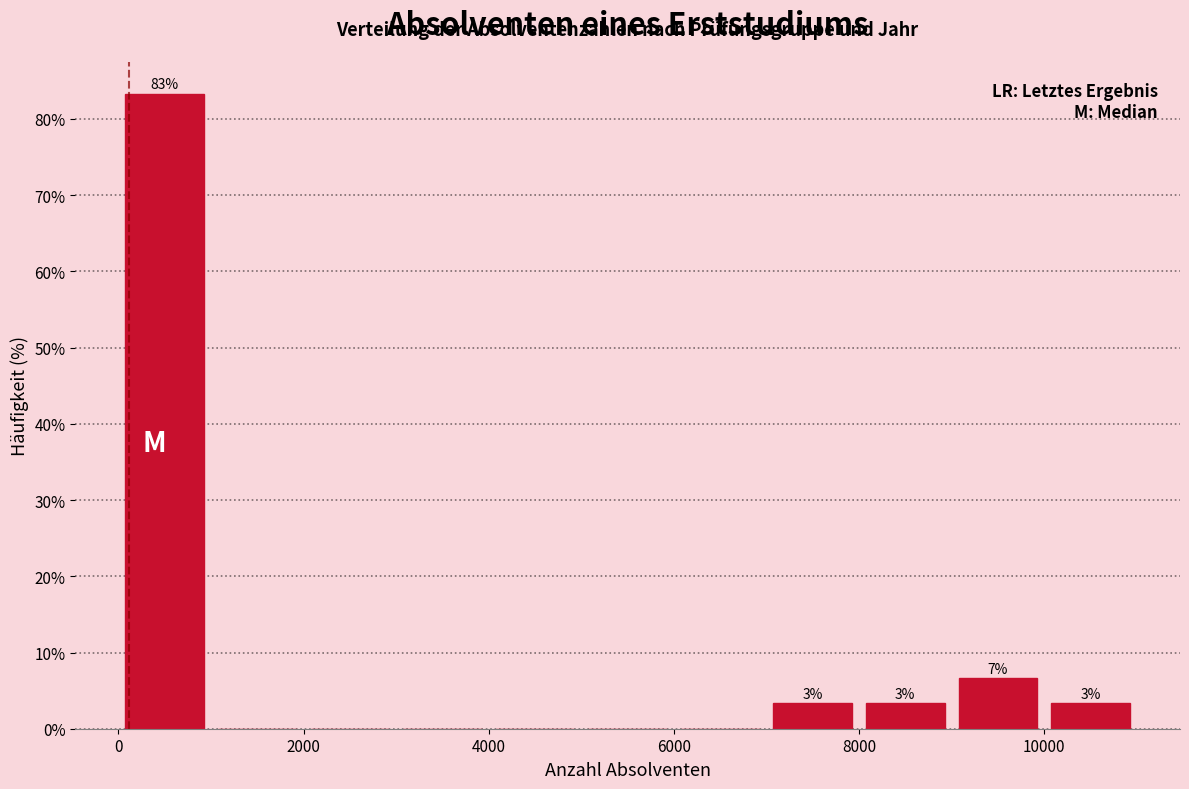

Over which range of the x-axis is the bar tallest?

0 to 1000